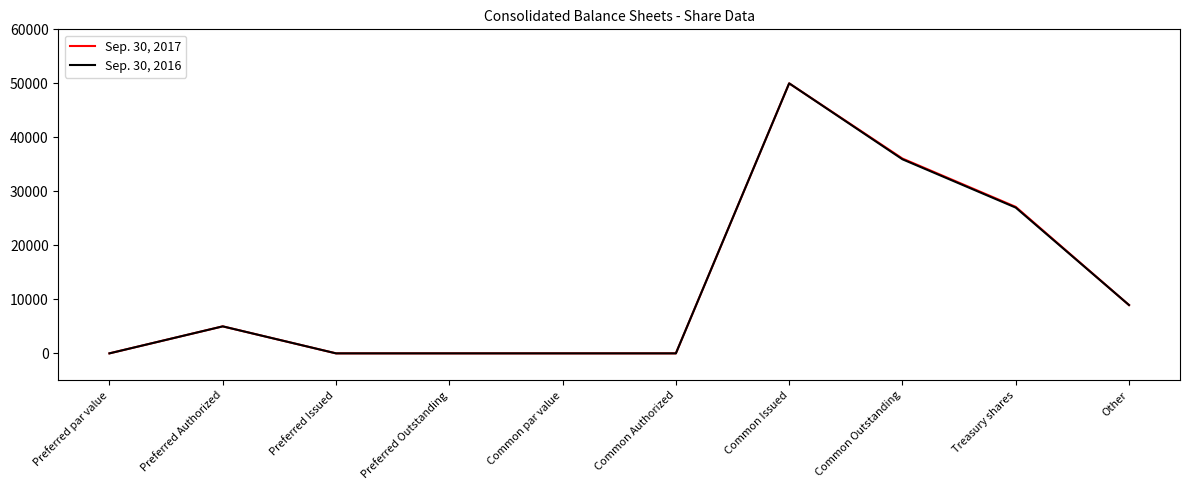

At how many categories does at least one series exceed 28296?

2